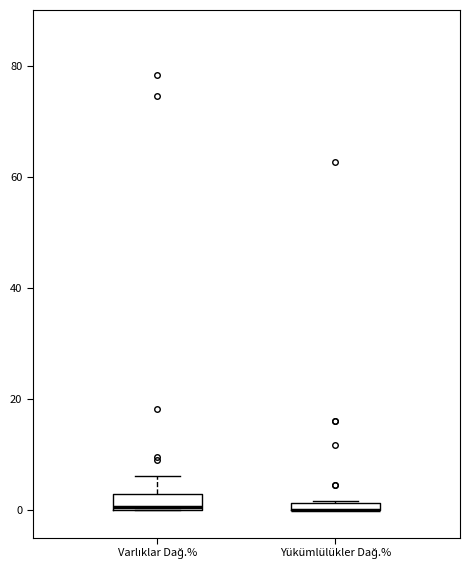

Where is the lower edge of the box for Yükümlülükler Dağ.% on the y-axis? The values are not printed on the chart, so give them approximately, as read against the axis.

0